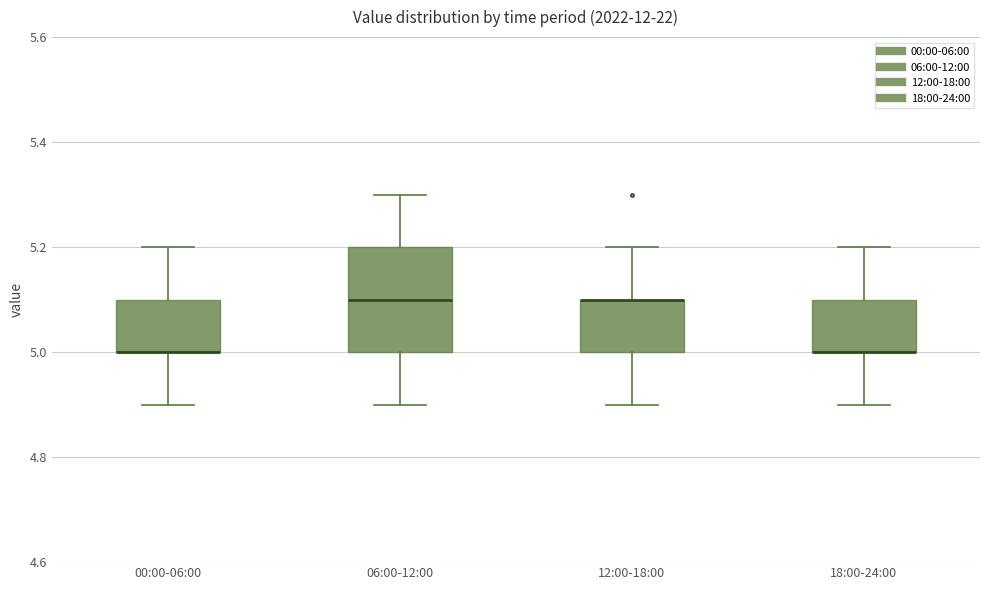

Reading left to right, transcribe this box plot: for each box, give where its median line is, the range the box spans, and where its two whiskers end, as read against the y-axis. The values are not printed on the chart, so give them approximately, as read against the axis.

00:00-06:00: median 5.0 (drawn on the box's lower edge), box 5.0 to 5.1, whiskers 4.9 to 5.2
06:00-12:00: median 5.1, box 5.0 to 5.2, whiskers 4.9 to 5.3
12:00-18:00: median 5.1 (drawn on the box's upper edge), box 5.0 to 5.1, whiskers 4.9 to 5.2
18:00-24:00: median 5.0 (drawn on the box's lower edge), box 5.0 to 5.1, whiskers 4.9 to 5.2